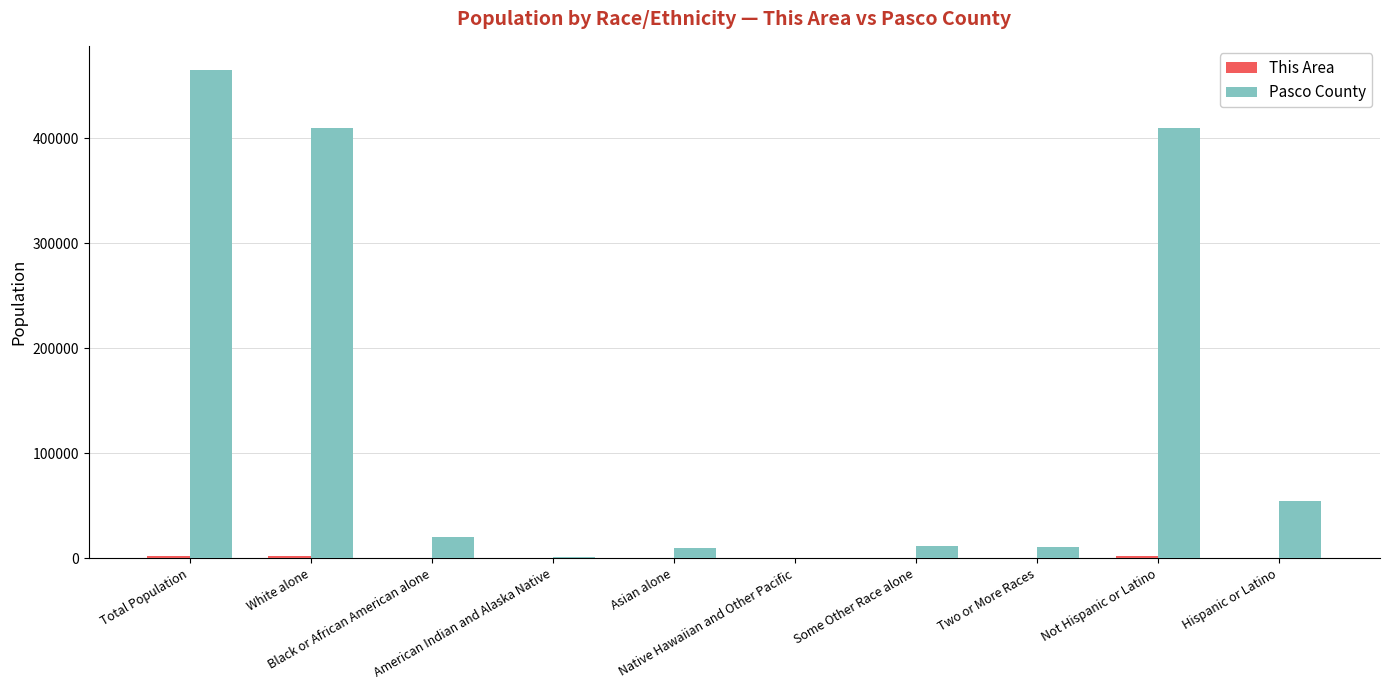

What is the maximum value shown in the chart?

464697